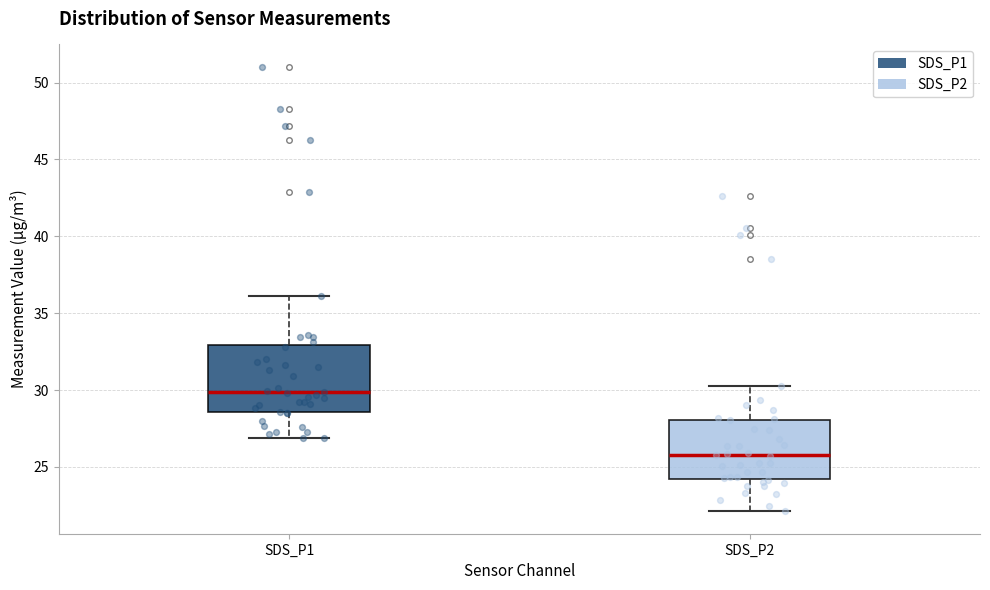

Which box is the tallest, from its lower edge to its upper edge?

SDS_P1